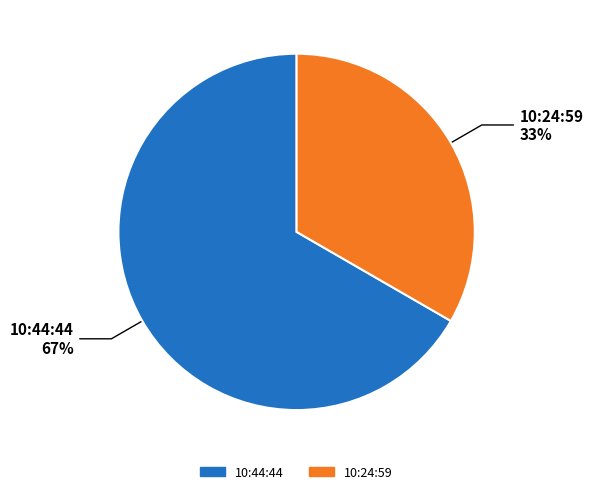

How many segments does this pie chart have?

2